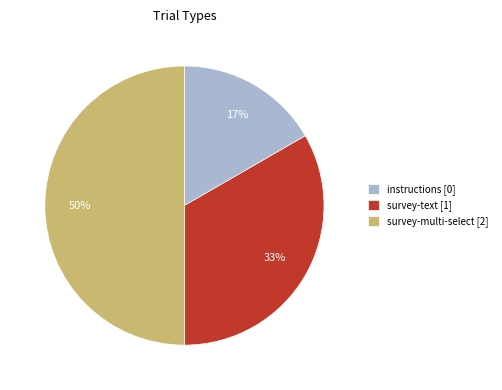

What is the smallest slice in the pie chart?

instructions